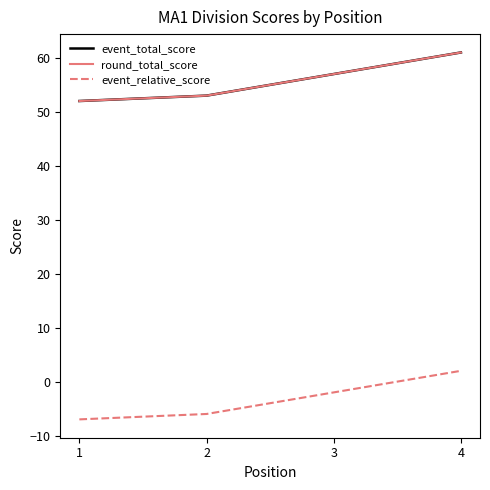

Does the chart have visible grid lines?

No